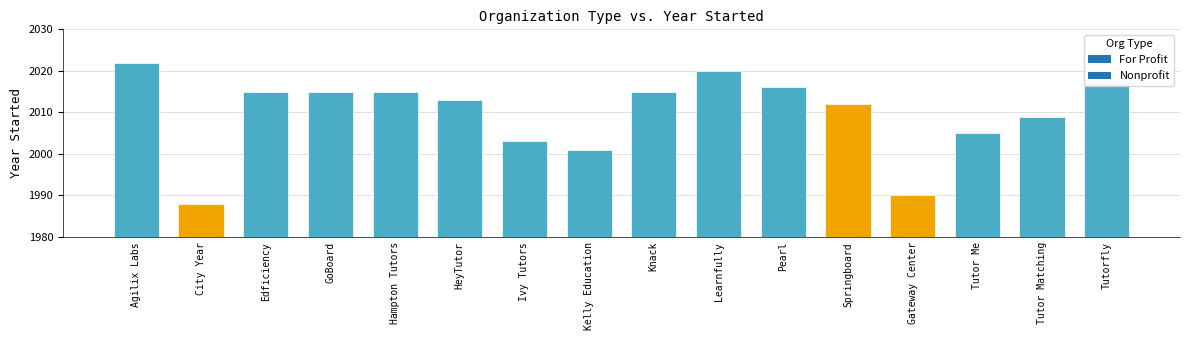

What is the change in value from City Year to Learnfully?

+32